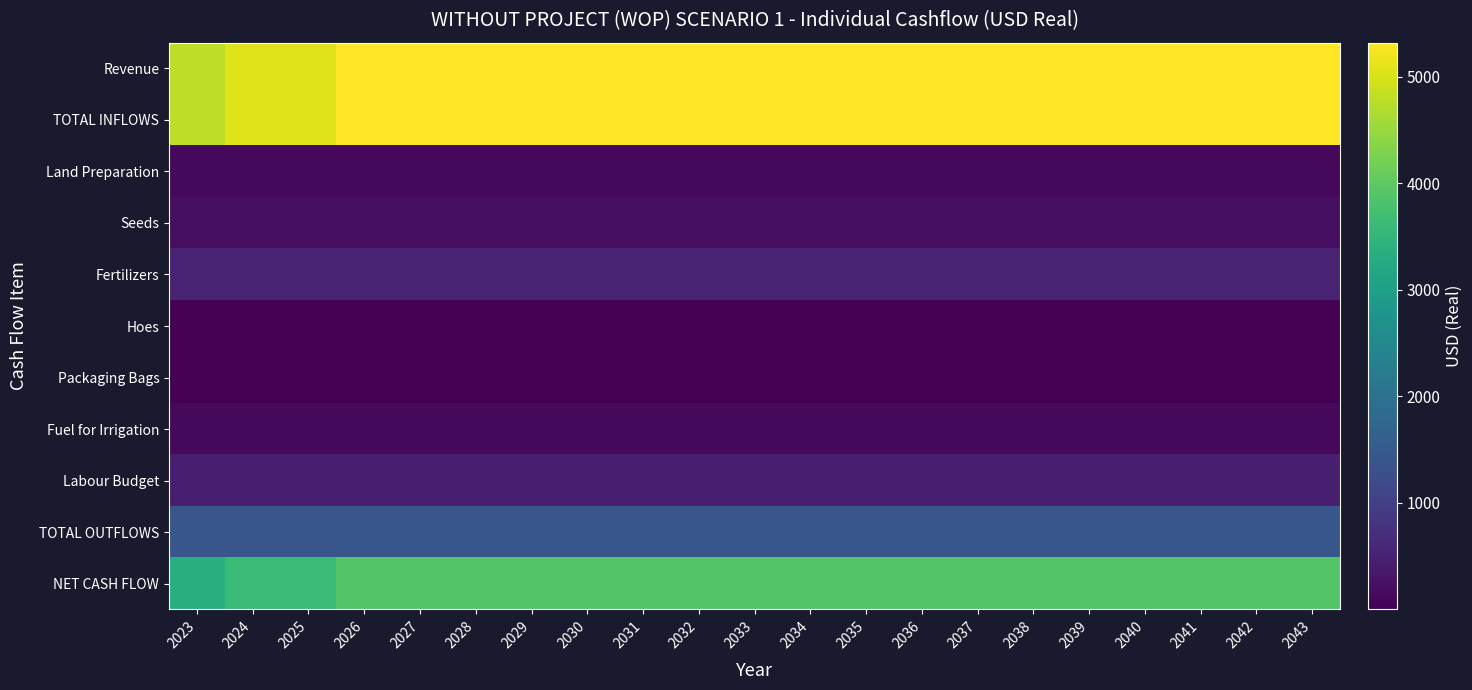

What is the total value across all series at 2038?

17392.8